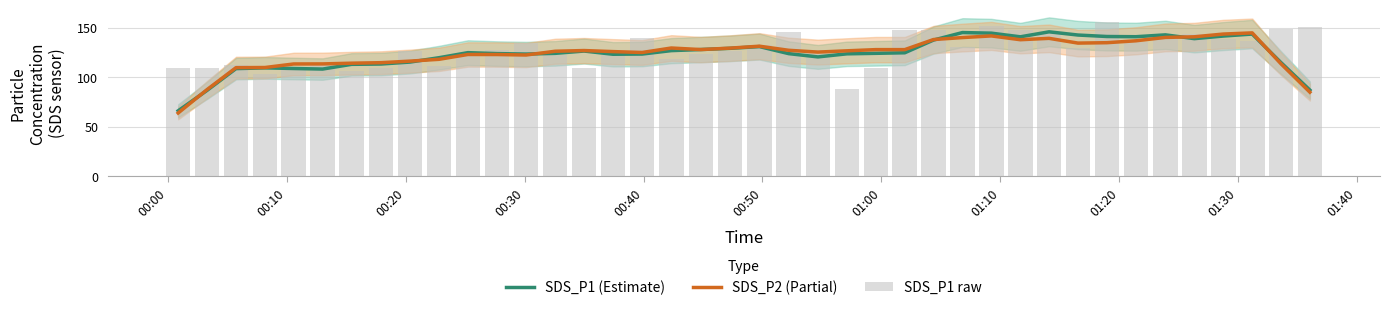

How many data points in SDS_P1 raw are less than 127?

19